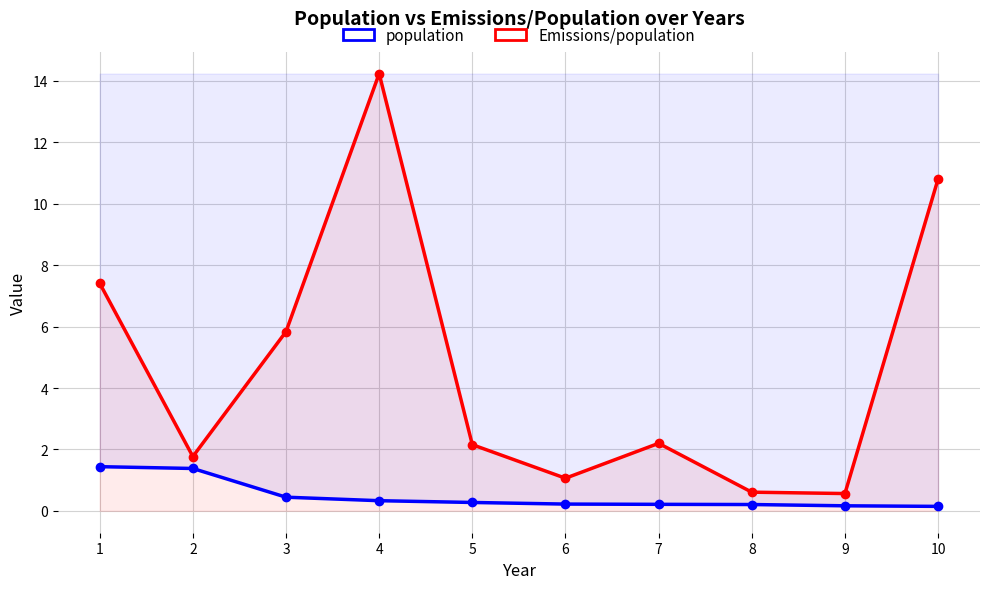

Reading left to right, what are all the values shown in this chart?

population: 1=1.4	2=1.4	3=0.4	4=0.3	5=0.3	6=0.2	7=0.2	8=0.2	9=0.2	10=0.1
Emissions/population: 1=7.4	2=1.8	3=5.8	4=14.2	5=2.2	6=1.1	7=2.2	8=0.6	9=0.6	10=10.8